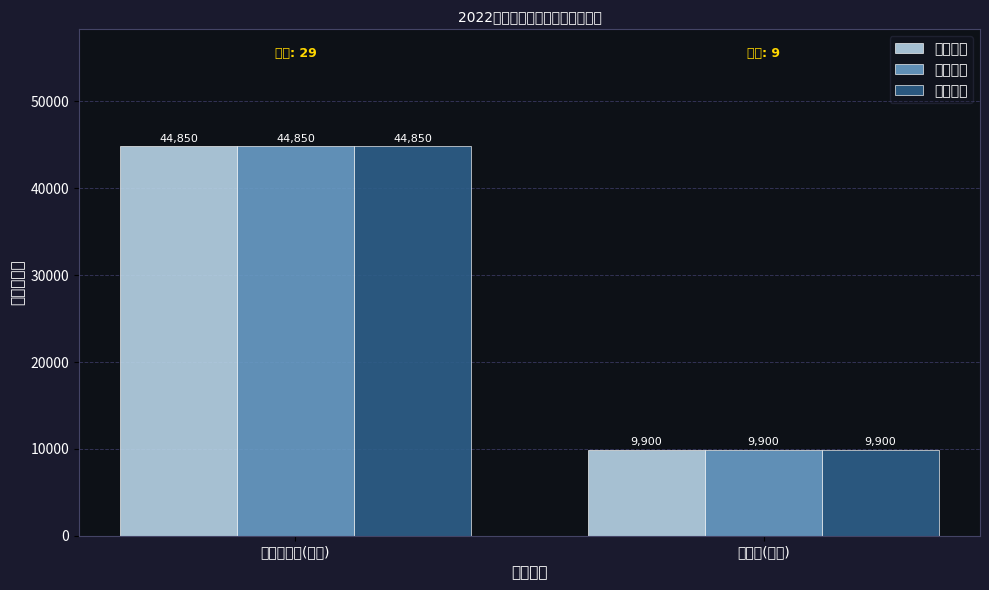

Is the value of 补贴金额 at 保育师(五级) greater than the value of 补贴标准 at 保育师(五级)?

No